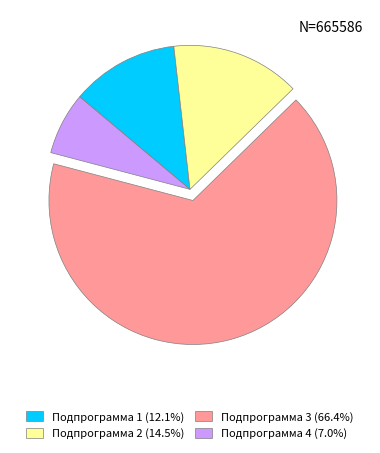

Is there any slice that represents more than half of the pie?

Yes